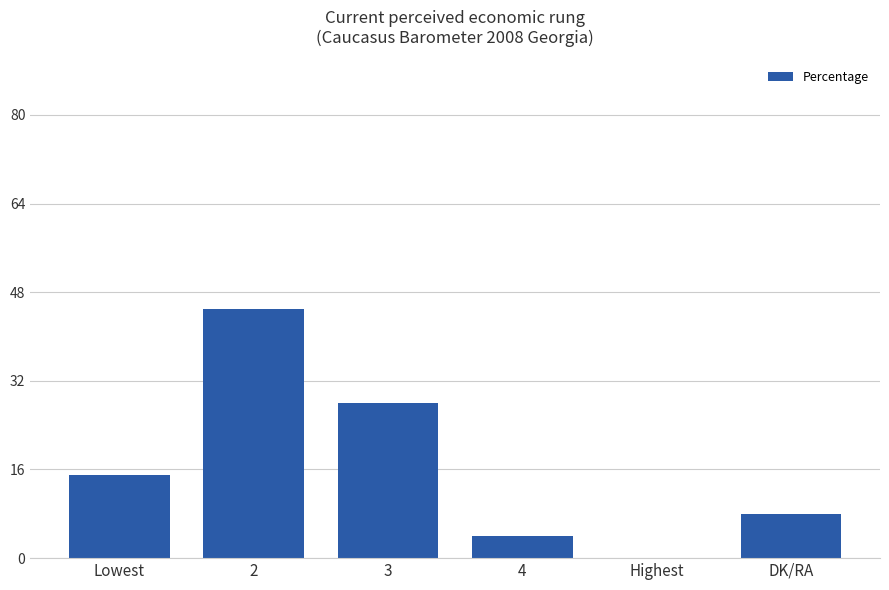

True or false: the data shows 48 at 3.

False